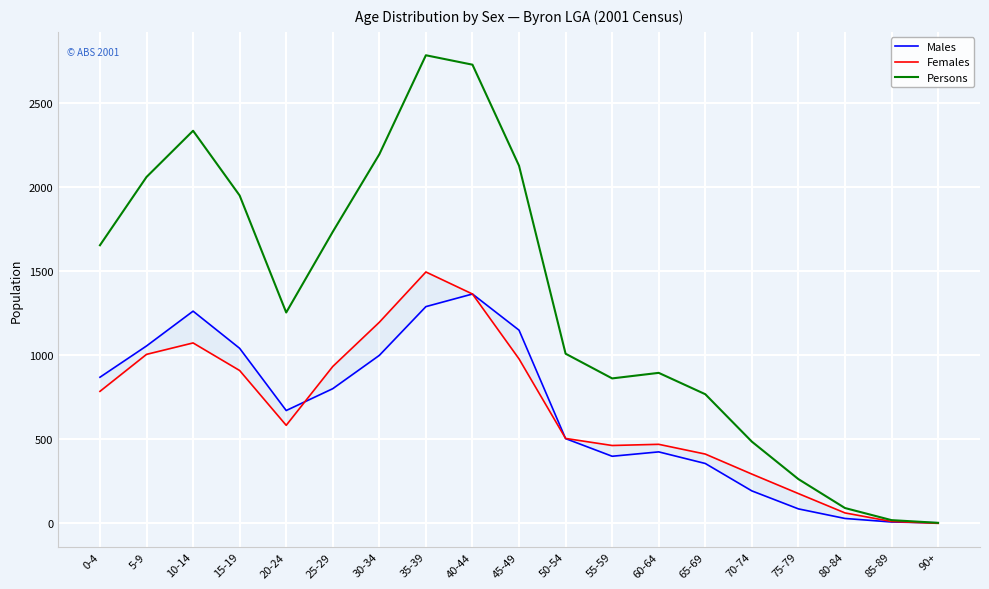

What is the sum of the Persons values at 0-4 and 15-19?

3604